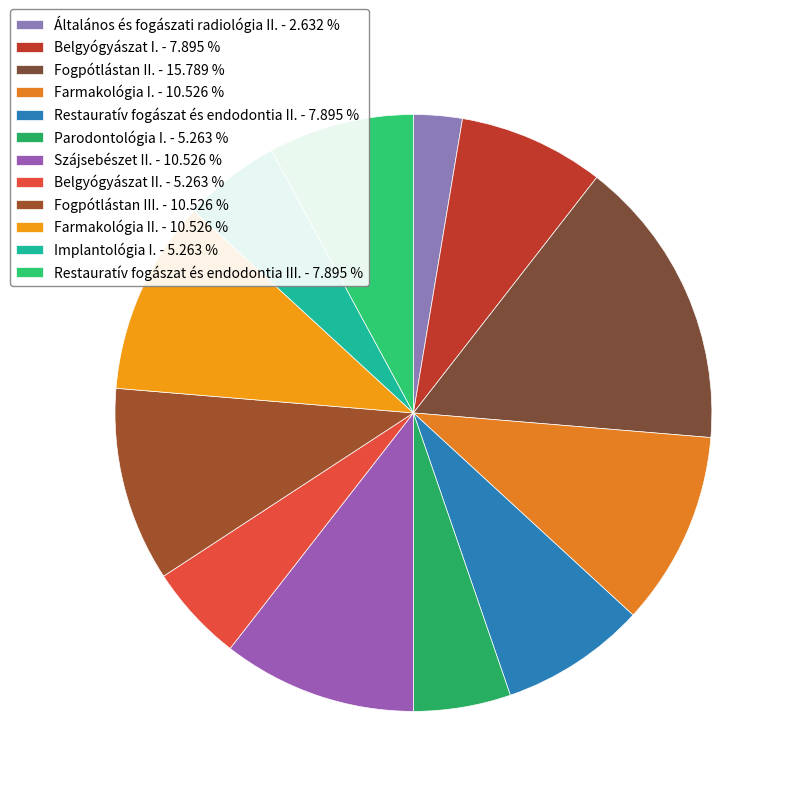

The Fogpótlástan II. slice represents 28% of the pie. True or false?

False